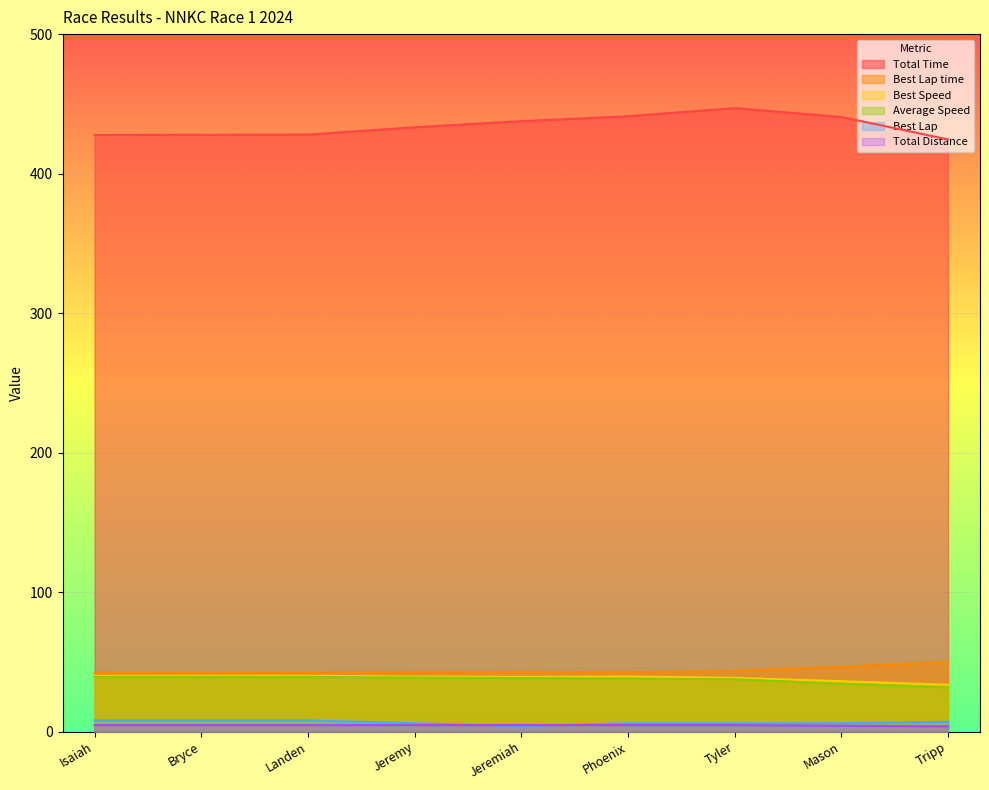

Which series has the largest total across all categories?

Total Time